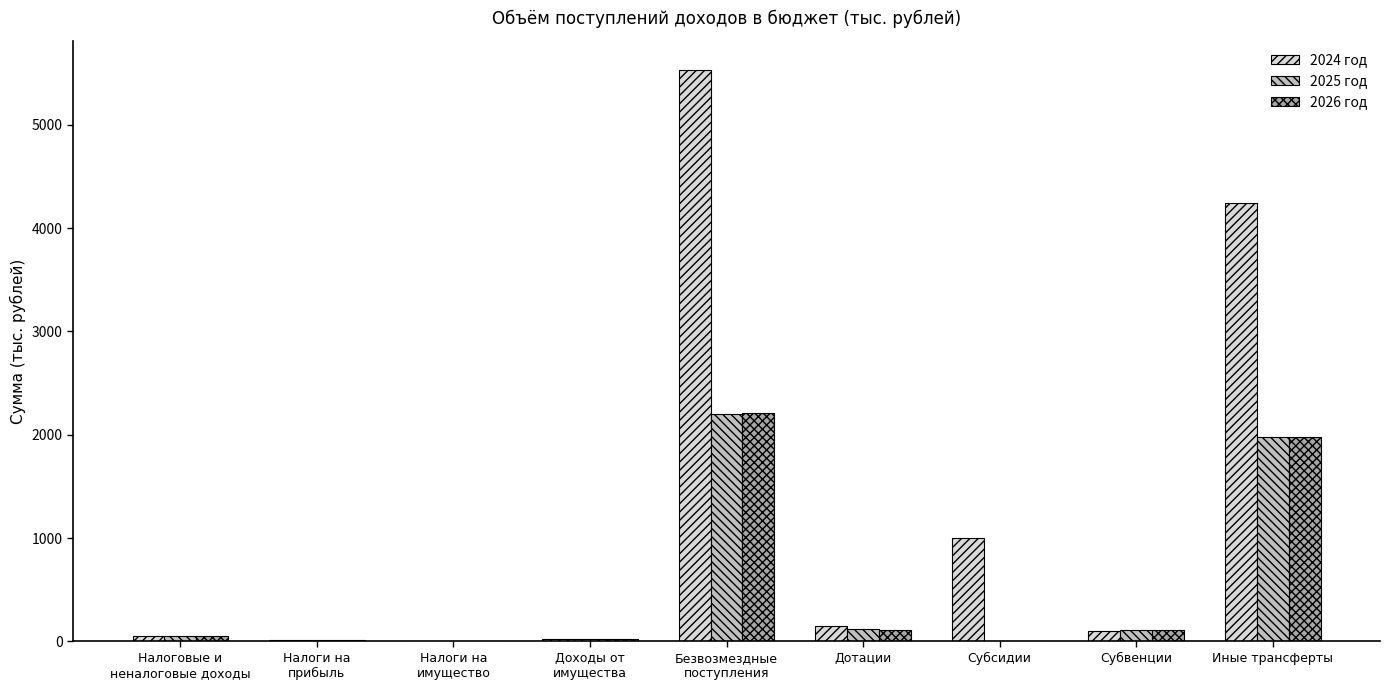

Between Налоги на
имущество and Иные трансферты, which series saw the biggest shift?

2024 год